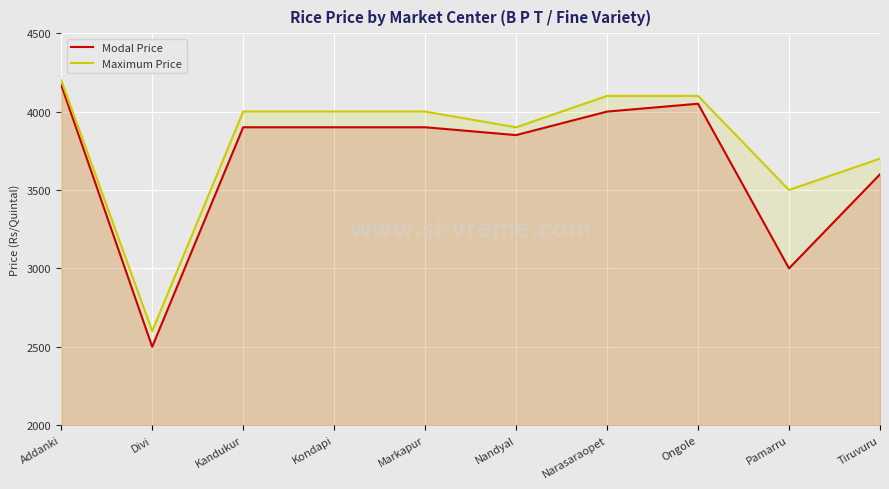

At which category does Maximum Price reach its first local valley?

Divi